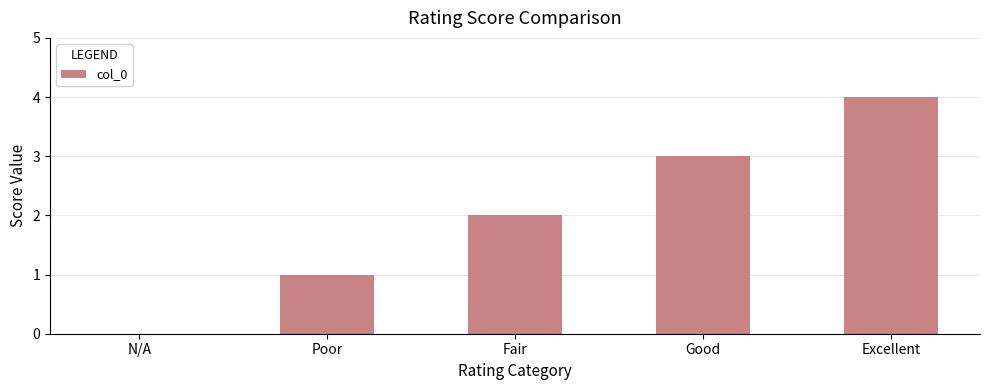

At which category does the chart reach its peak across all series?

Excellent